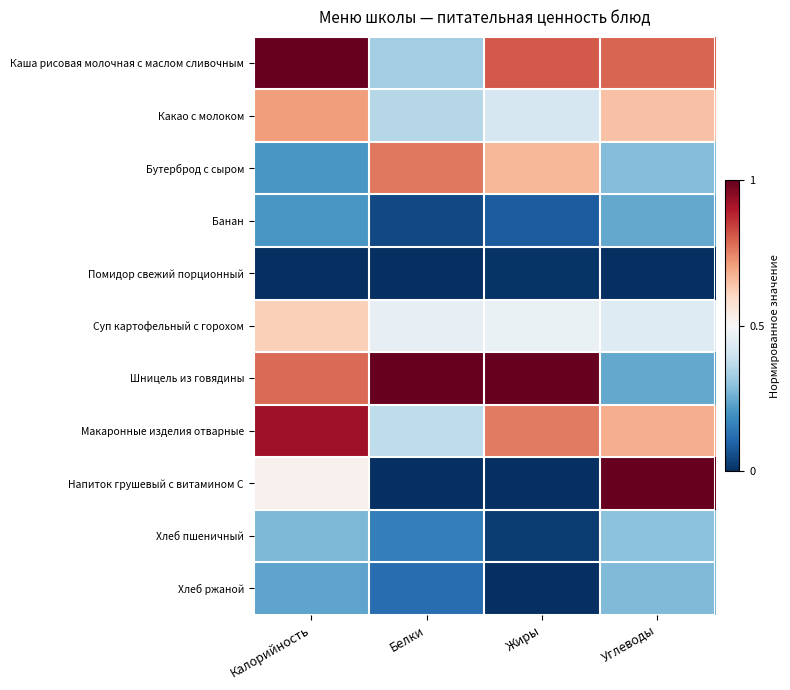

Reading left to right, transcribe all the data shown in this chart.

Каша рисовая молочная с маслом сливочным: Калорийность=1.0	Белки=0.3	Жиры=0.8	Углеводы=0.8
Какао с молоком: Калорийность=0.7	Белки=0.4	Жиры=0.4	Углеводы=0.6
Бутерброд с сыром: Калорийность=0.2	Белки=0.8	Жиры=0.7	Углеводы=0.3
Банан: Калорийность=0.2	Белки=0.0	Жиры=0.1	Углеводы=0.2
Помидор свежий порционный: Калорийность=0.0	Белки=0.0	Жиры=0.0	Углеводы=0.0
Суп картофельный с горохом: Калорийность=0.6	Белки=0.5	Жиры=0.5	Углеводы=0.4
Шницель из говядины: Калорийность=0.8	Белки=1.0	Жиры=1.0	Углеводы=0.2
Макаронные изделия отварные: Калорийность=0.9	Белки=0.4	Жиры=0.8	Углеводы=0.7
Напиток грушевый с витамином С: Калорийность=0.5	Белки=0.0	Жиры=0.0	Углеводы=1.0
Хлеб пшеничный: Калорийность=0.3	Белки=0.2	Жиры=0.0	Углеводы=0.3
Хлеб ржаной: Калорийность=0.2	Белки=0.1	Жиры=0.0	Углеводы=0.3